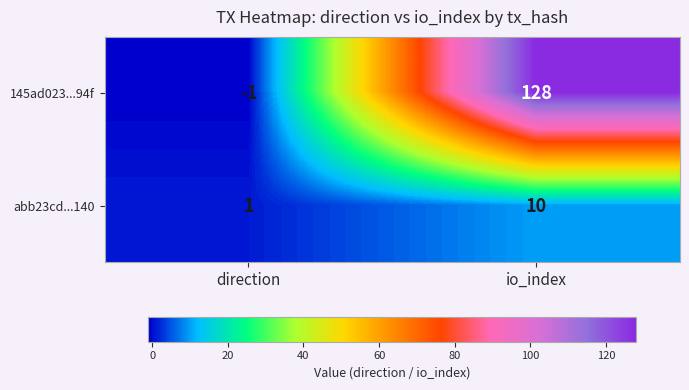

At which category is the sum across all series the highest?

io_index